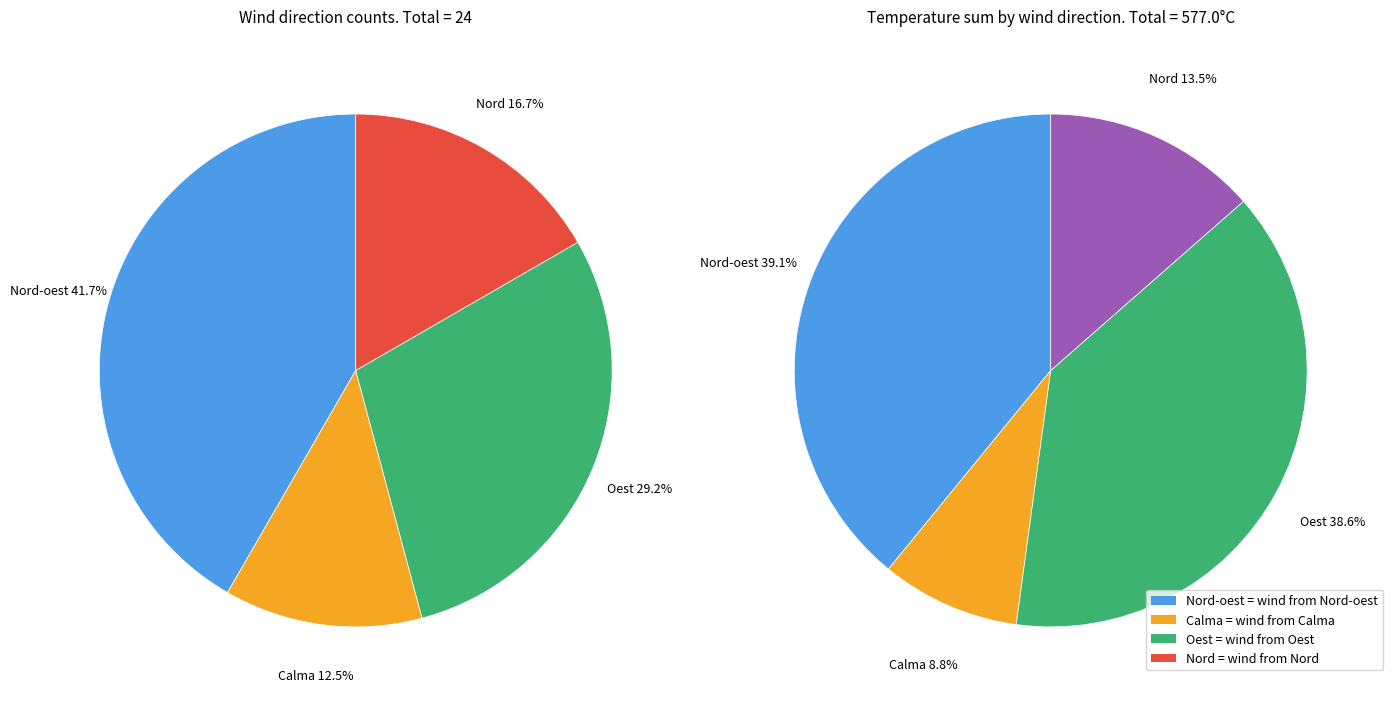

How many segments does this pie chart have?

4